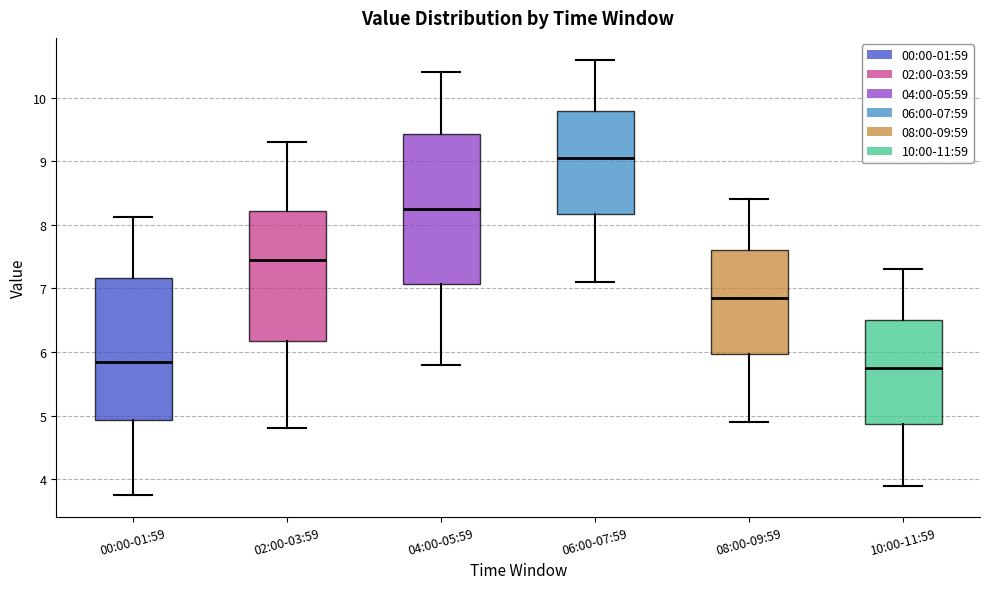

Reading left to right, read every box against the y-axis: the position of its median line, the range the box covers, and the ends of its whiskers. The values are not printed on the chart, so give them approximately, as read against the axis.

00:00-01:59: median 5.9, box 4.9 to 7.2, whiskers 3.8 to 8.1
02:00-03:59: median 7.5, box 6.2 to 8.2, whiskers 4.8 to 9.3
04:00-05:59: median 8.3, box 7.1 to 9.4, whiskers 5.8 to 10.4
06:00-07:59: median 9.1, box 8.2 to 9.8, whiskers 7.1 to 10.6
08:00-09:59: median 6.9, box 6.0 to 7.6, whiskers 4.9 to 8.4
10:00-11:59: median 5.8, box 4.9 to 6.5, whiskers 3.9 to 7.3